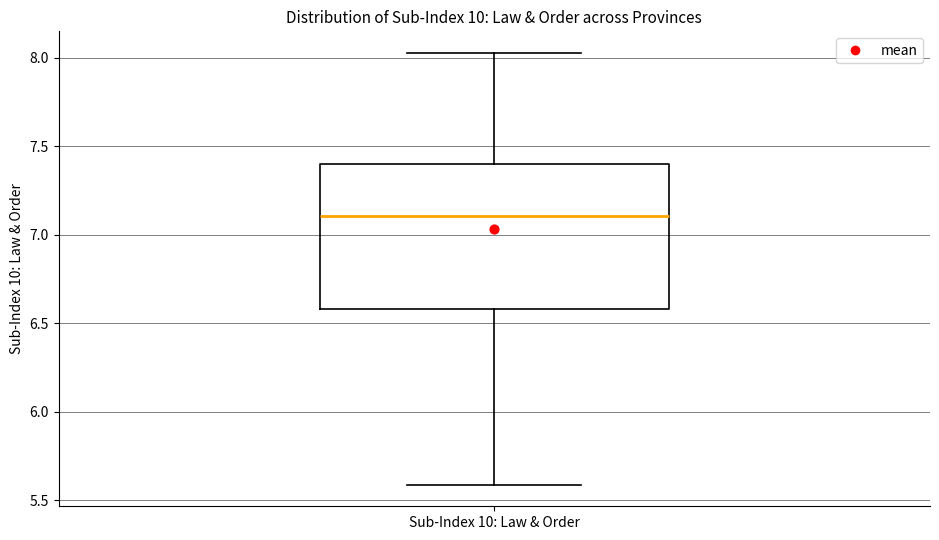

Where is the upper edge of the box for Sub-Index 10: Law & Order on the y-axis? The values are not printed on the chart, so give them approximately, as read against the axis.

7.40